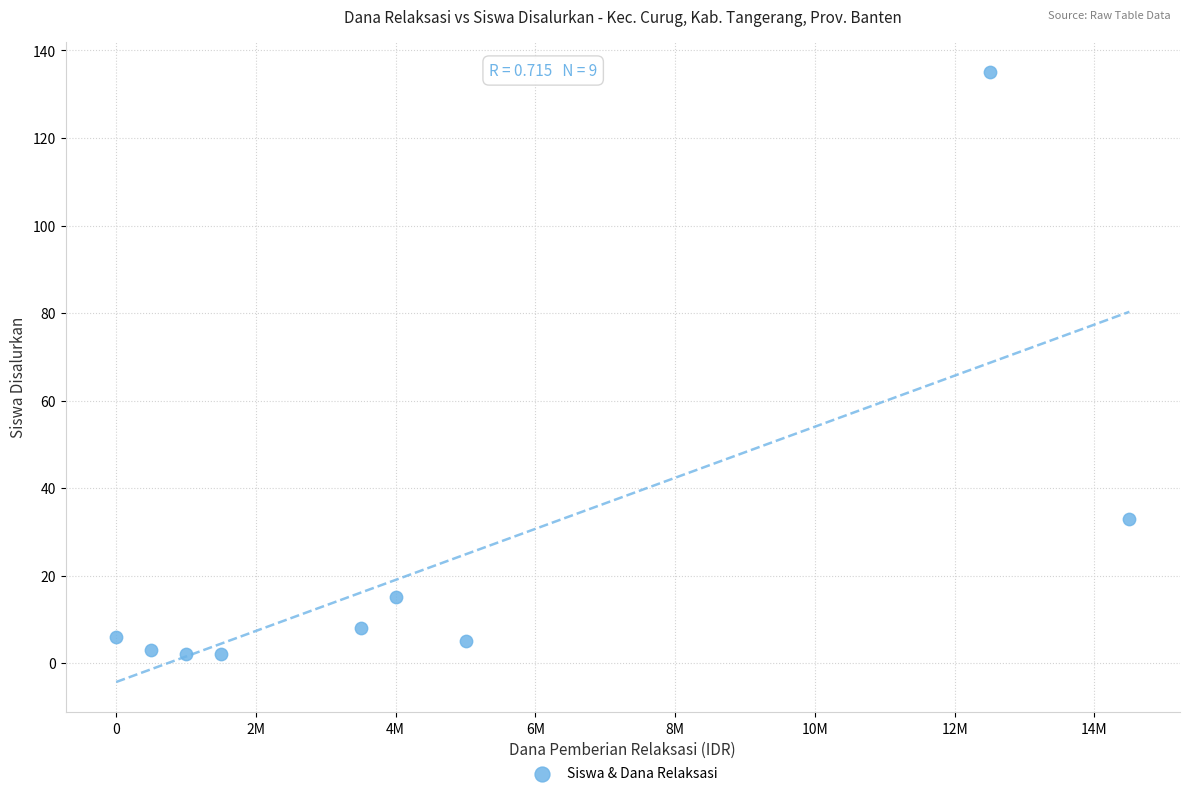

What Y value in the scatter plot is closest to 68?

33